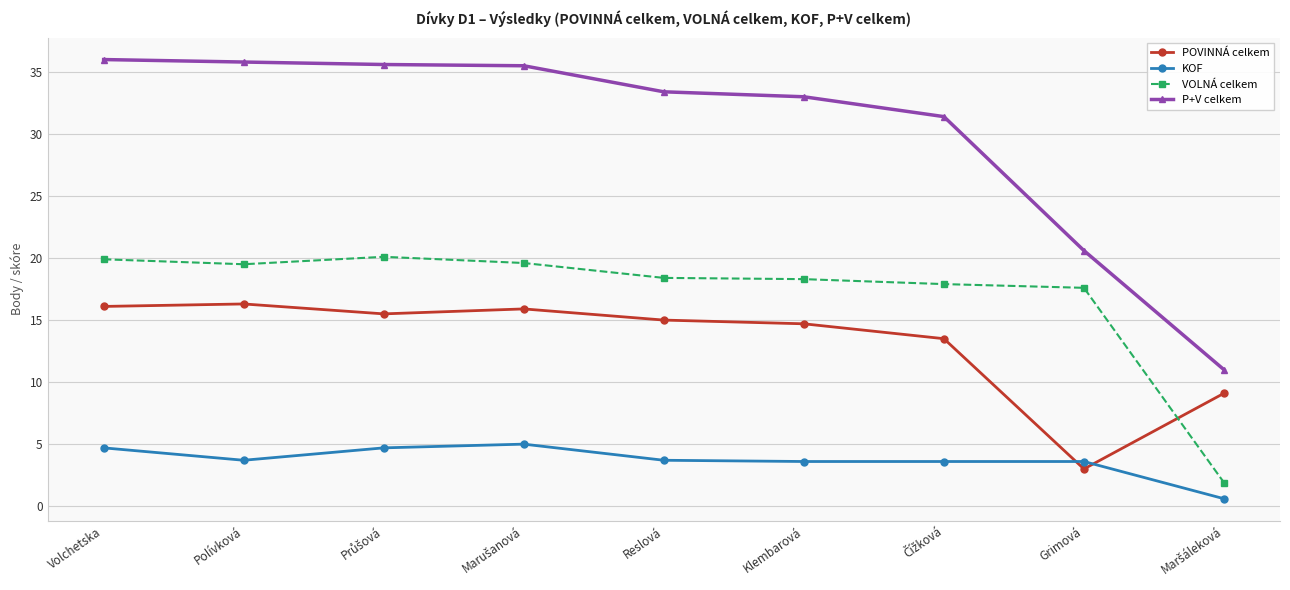

Which series has the largest range (max minus min)?

P+V celkem